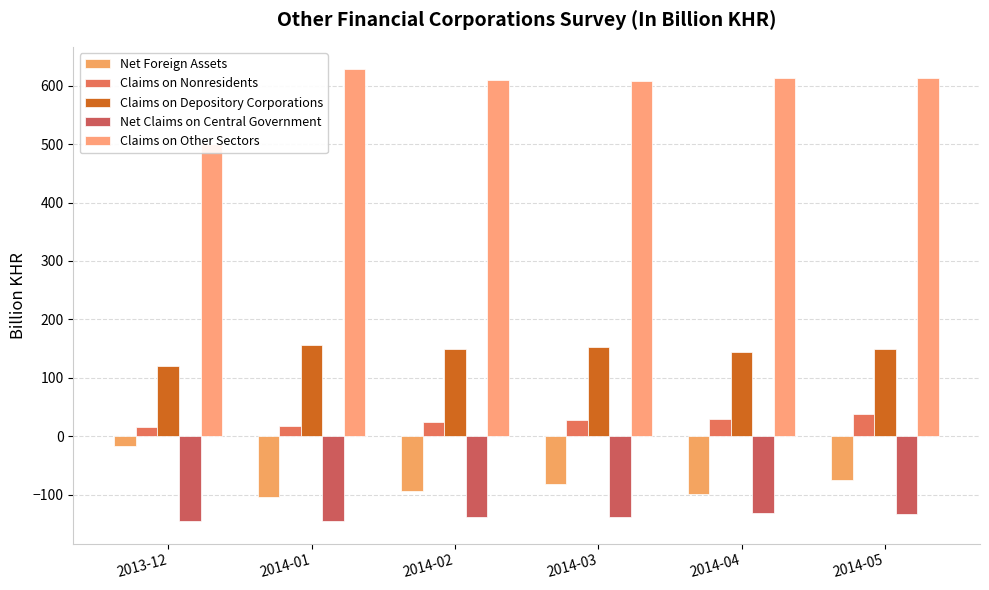

How many data points in Claims on Other Sectors are less than 612?

3